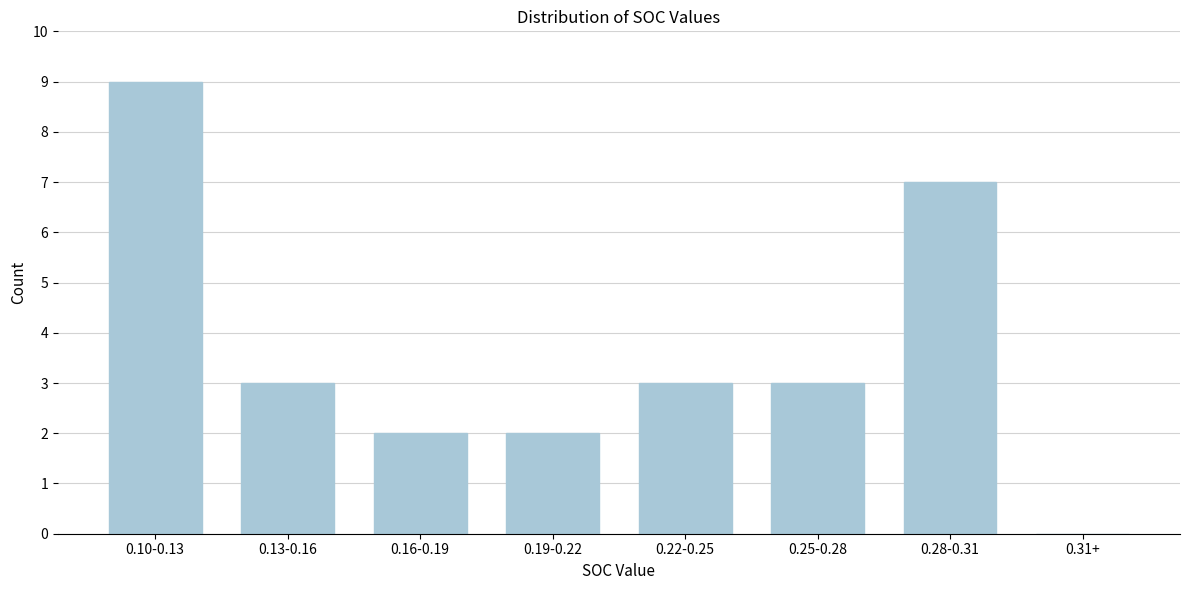

Reading left to right, list all the values displayed in this chart.

0.10-0.13=9	0.13-0.16=3	0.16-0.19=2	0.19-0.22=2	0.22-0.25=3	0.25-0.28=3	0.28-0.31=7	0.31+=0